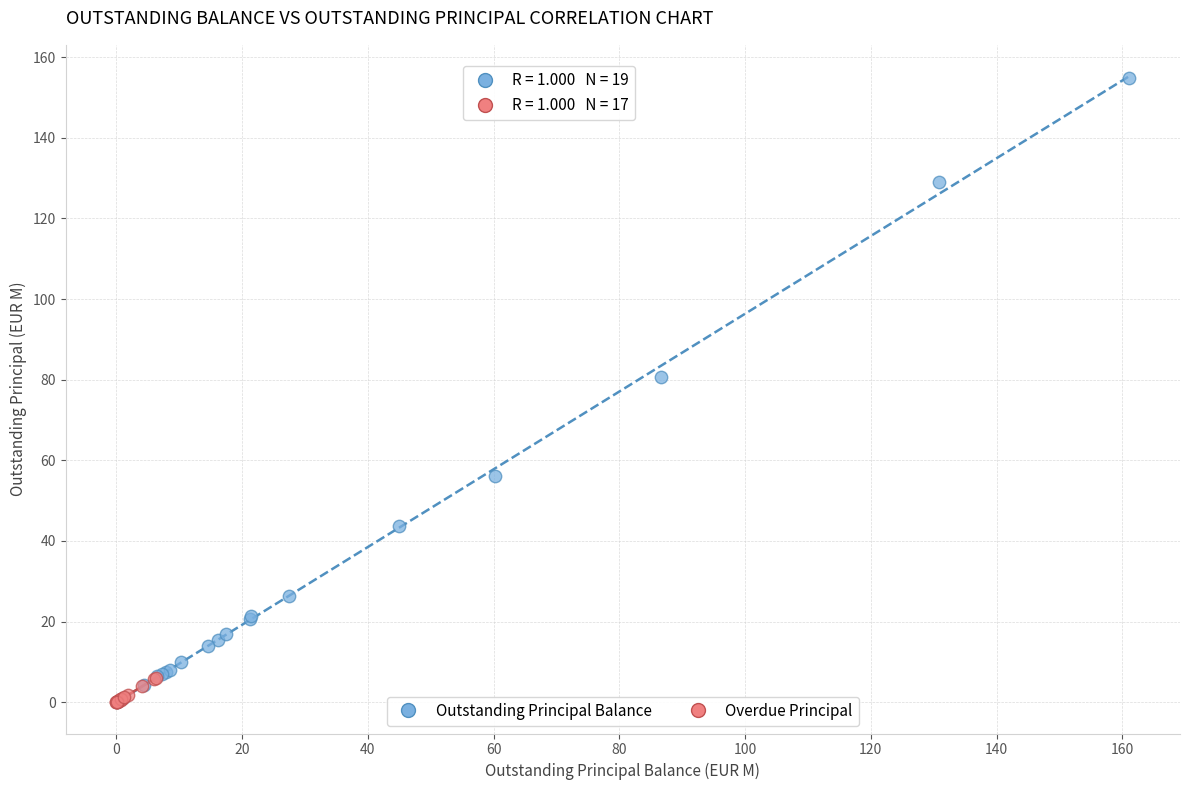

Which series reaches the maximum Y coordinate?

Outstanding Principal Balance